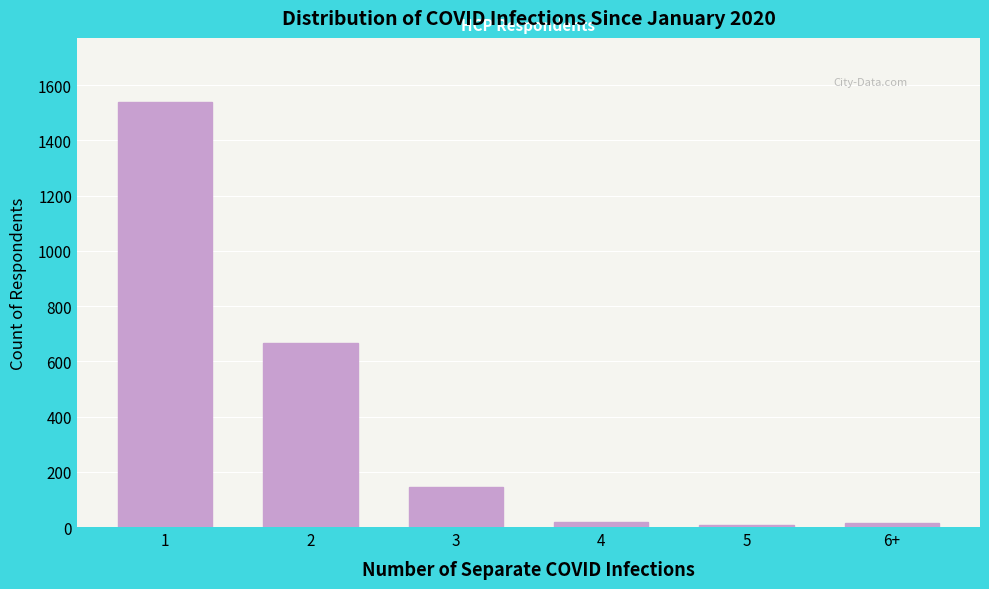

What is the ratio of the value at 2 to the value at 1?

0.4